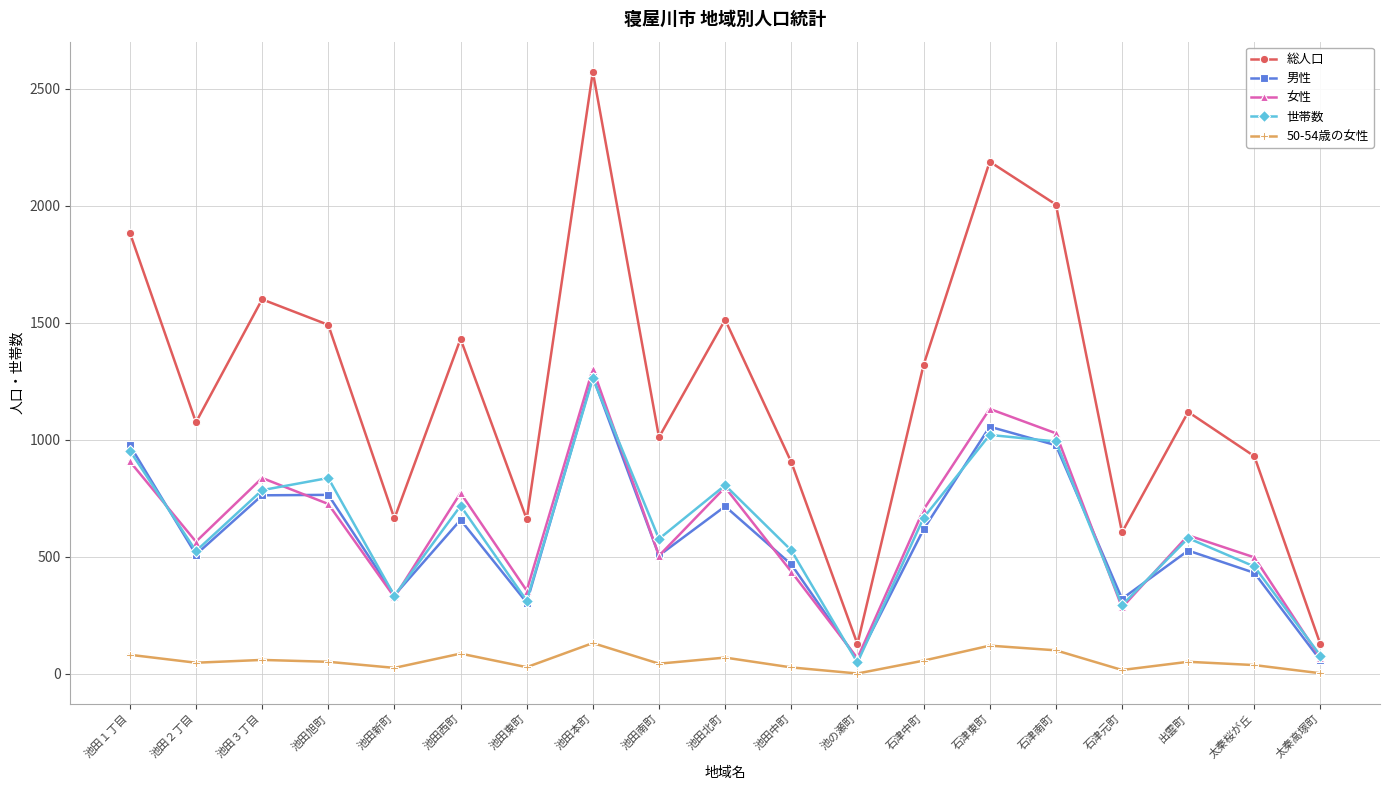

What position from the right is 池田新町?

15